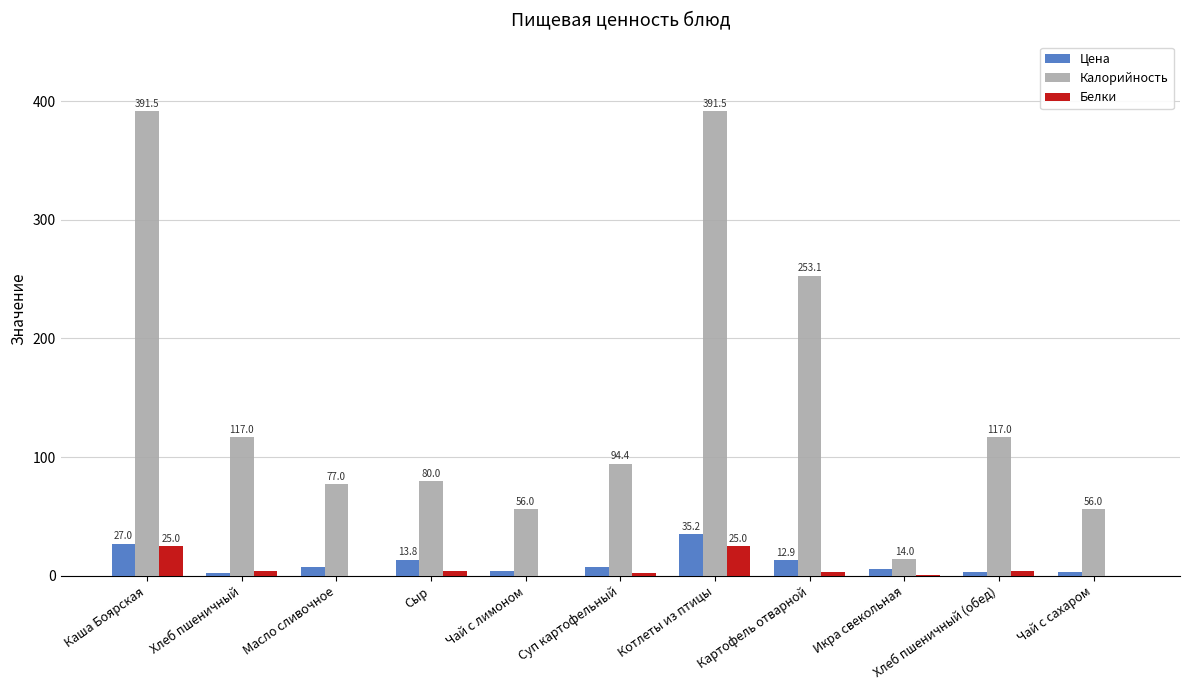

The Калорийность series shows 80.0 at Сыр. True or false?

True